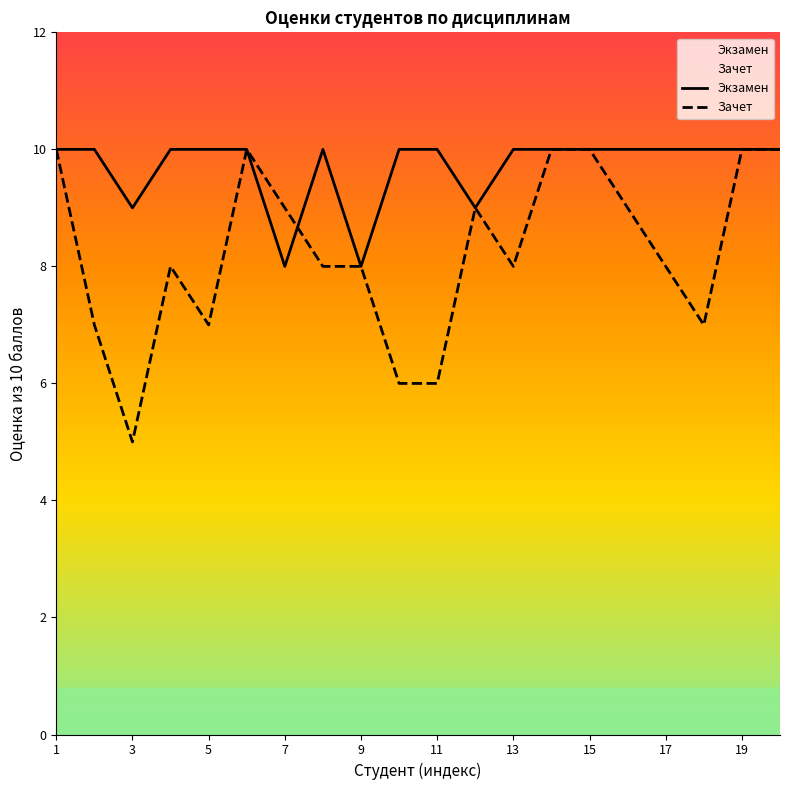

Which series changed the most between 5 and 11?

Зачет